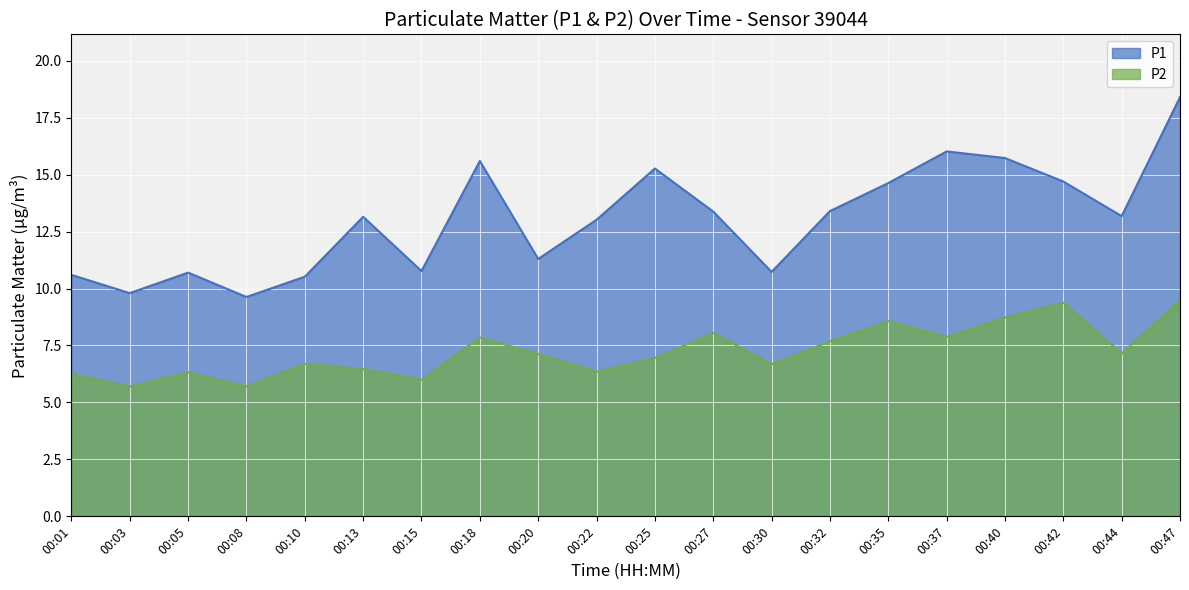

What is the sum of all P1 values?

260.5